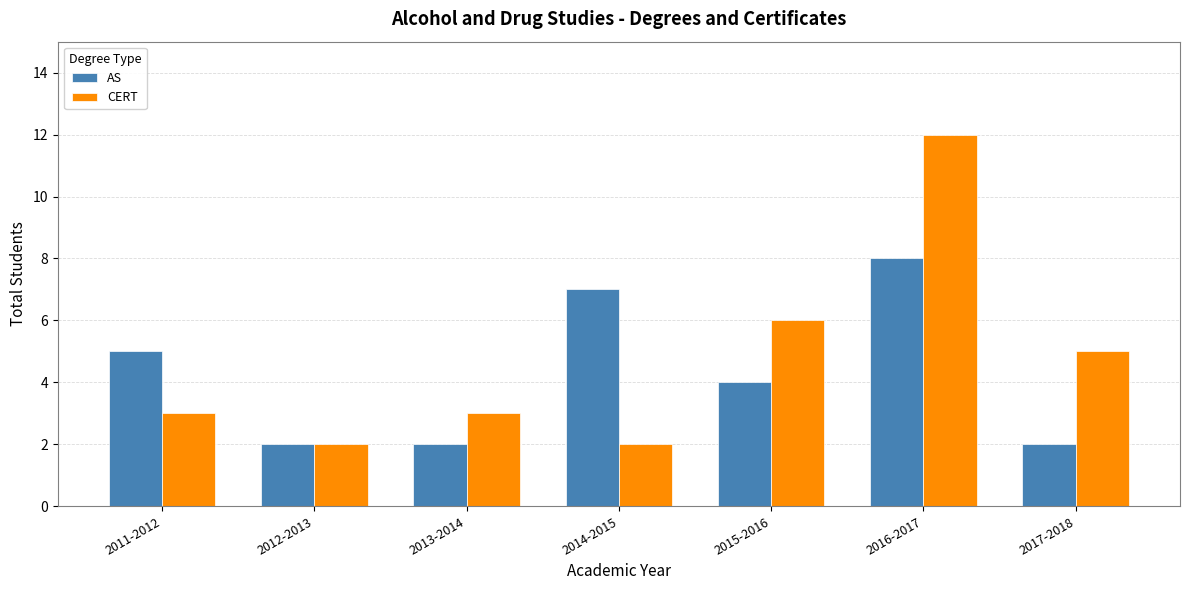

The value of CERT at 2012-2013 is 2. True or false?

True